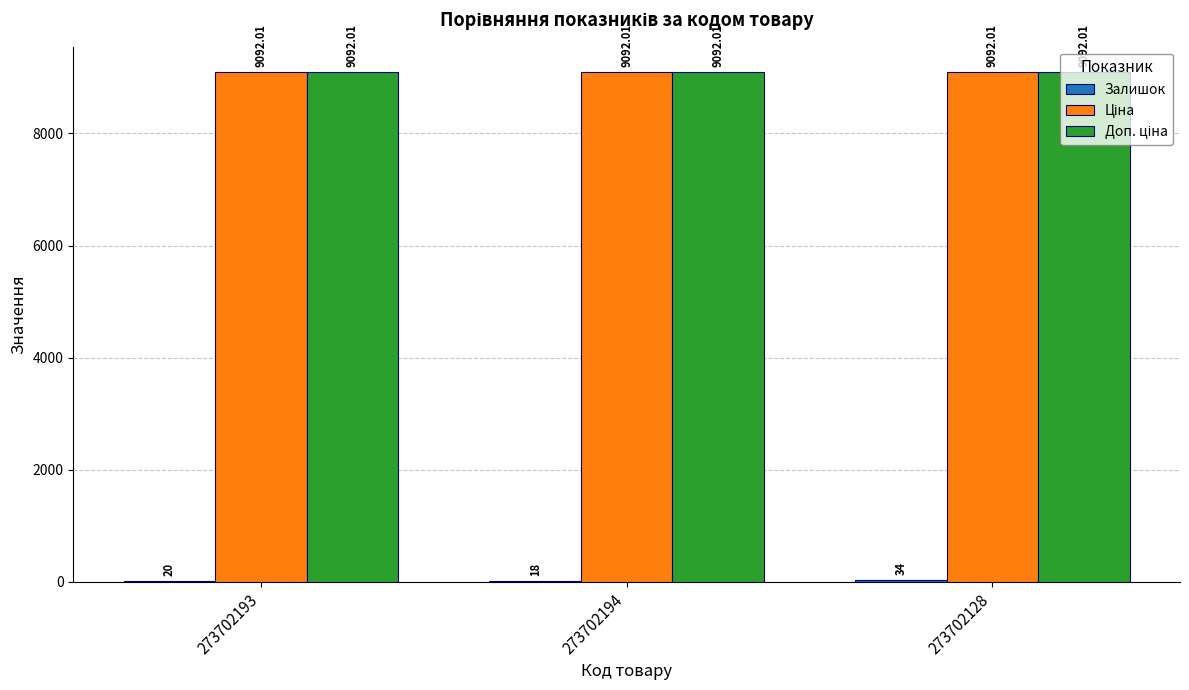

What is the total value across all series at 273702128?

18218.0